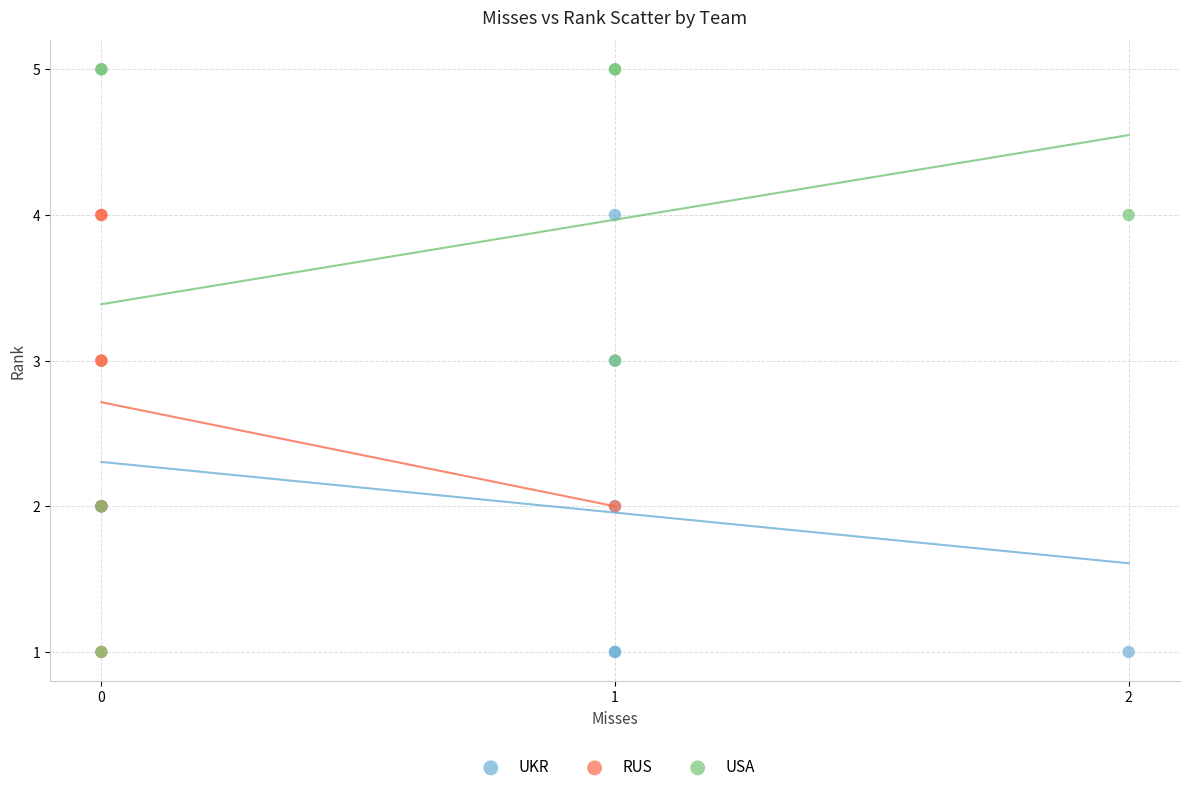

Which series contains the highest Y value?

USA